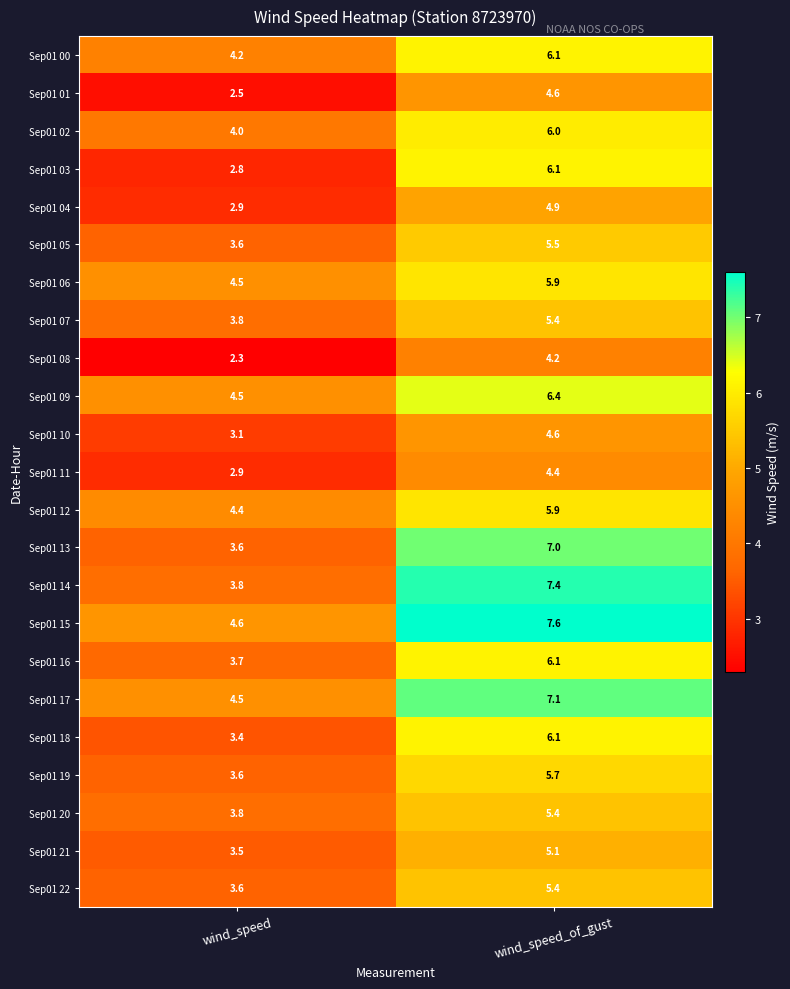

List the labels in order of Sep01 19 value, largest first.

wind_speed_of_gust, wind_speed